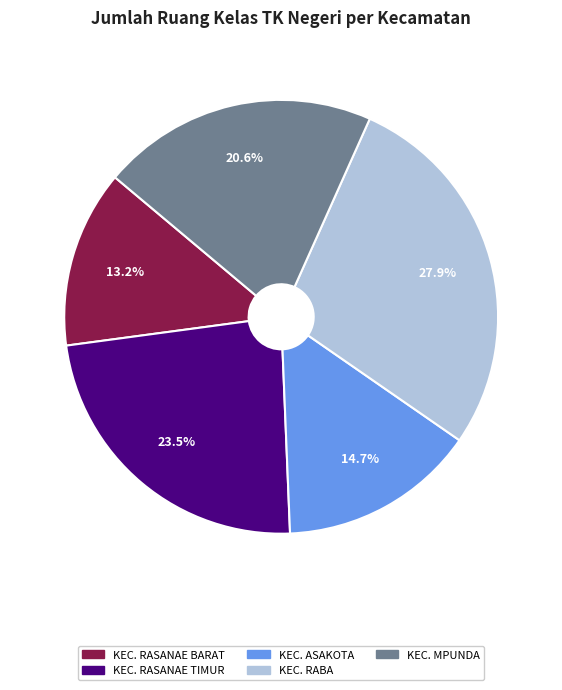

The KEC. RABA slice represents 38% of the pie. True or false?

False